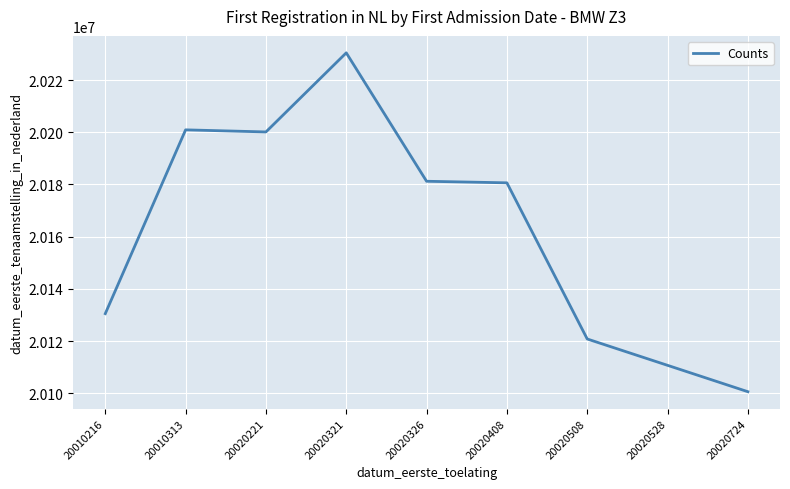

Approximately how many times larger is the value at 20020408 compared to 20020221?

1.0